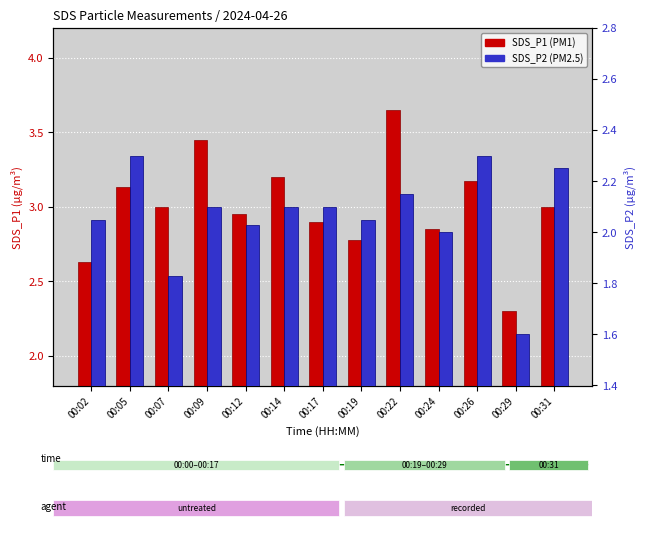

Does the chart contain stacked bars?

No